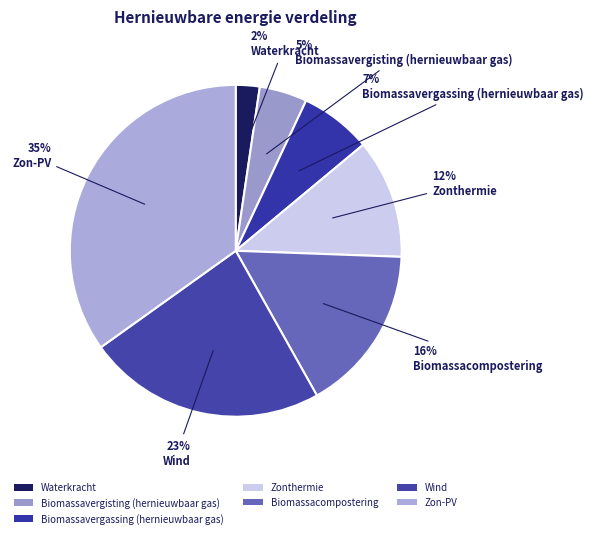

Approximately how many times larger is the value at Wind compared to Biomassacompostering?

1.4